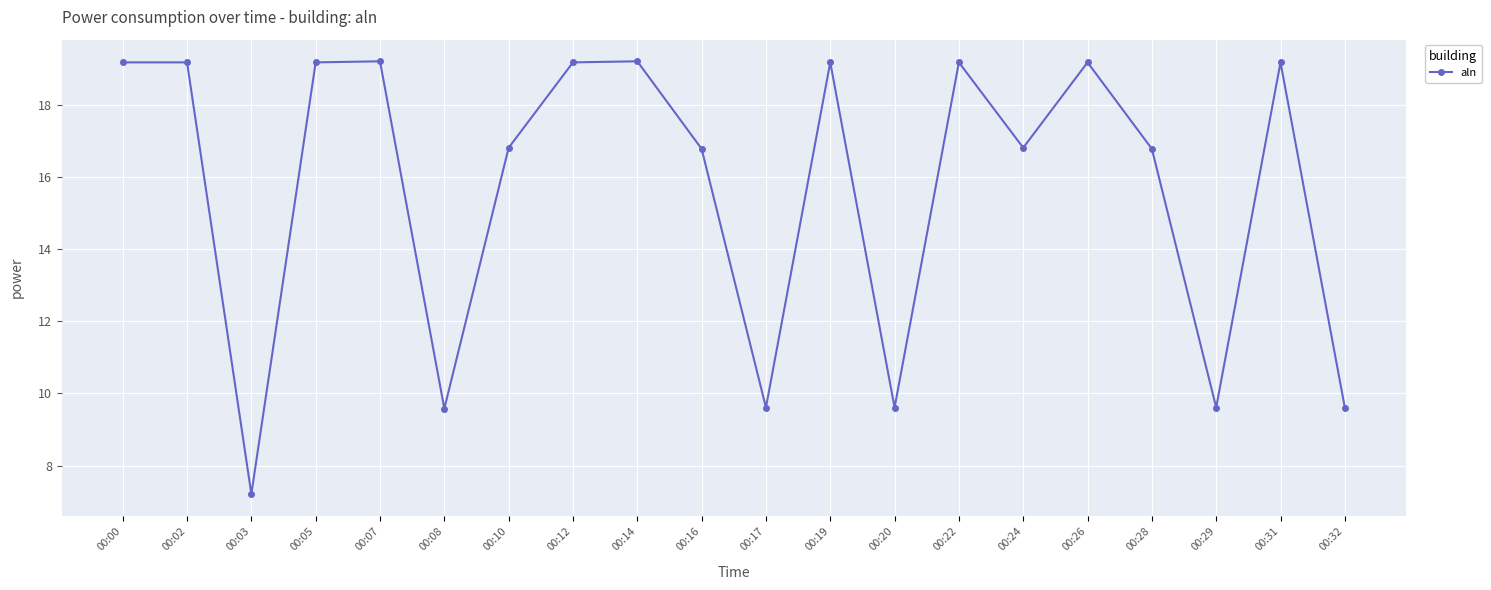

How many lines are shown in the chart?

1